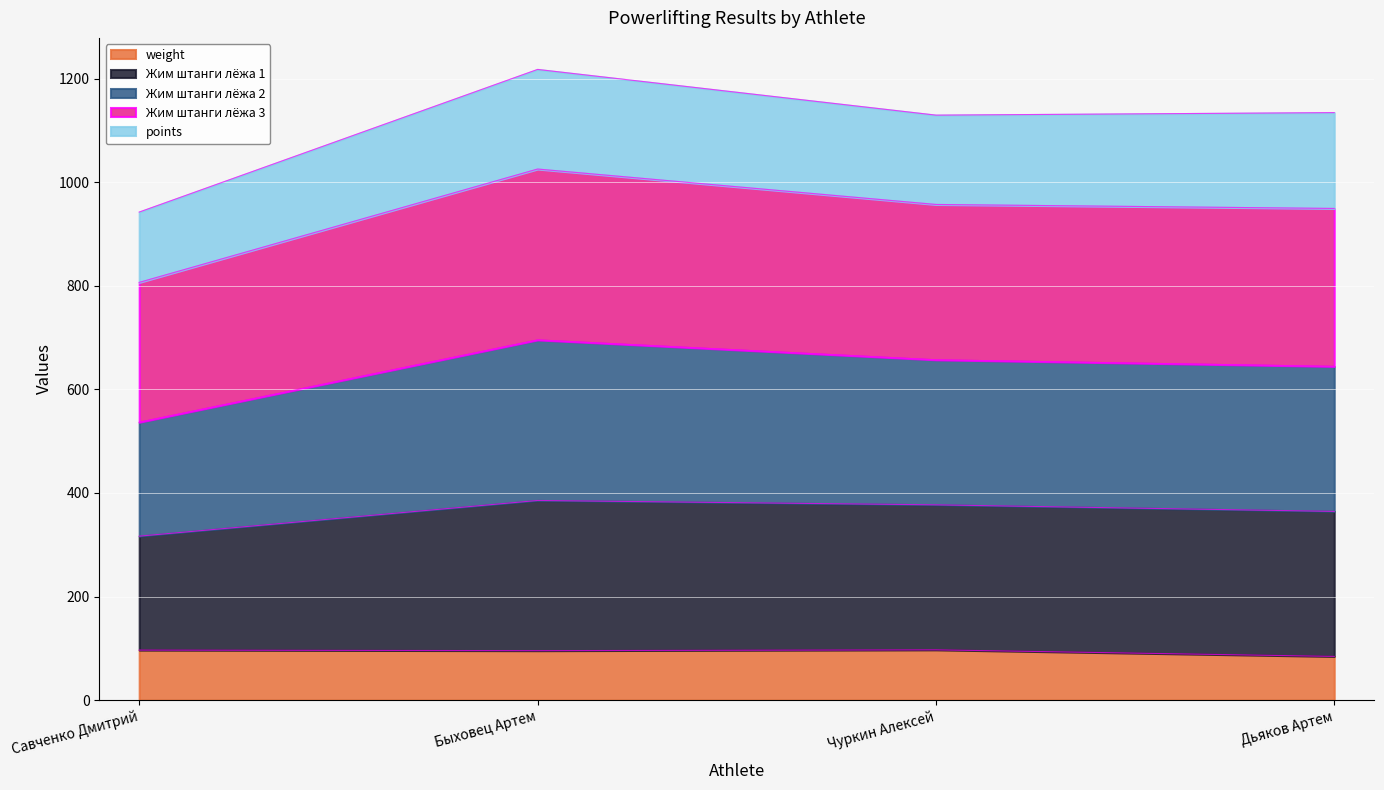

What is the total value across all series at Дьяков Артем?

1134.5